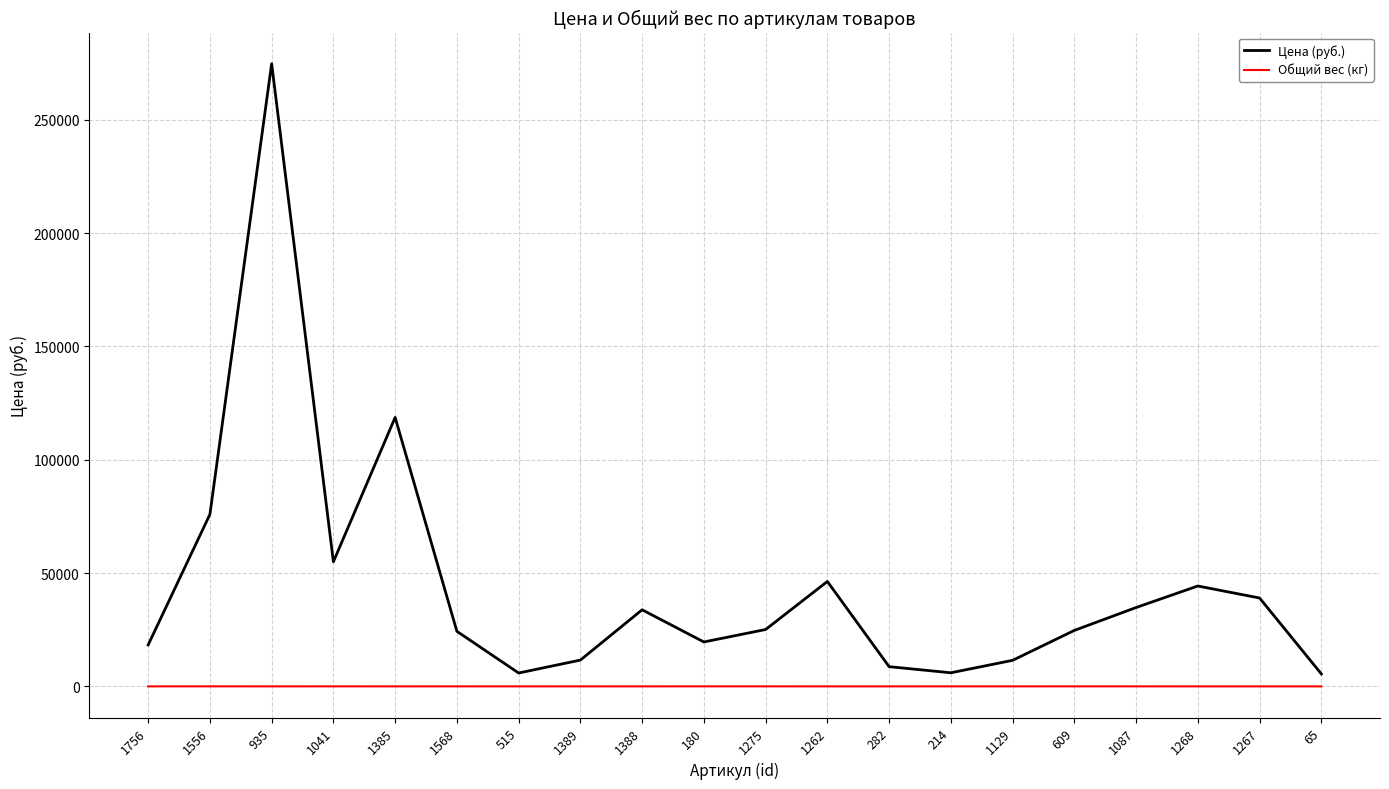

The value of Цена (руб.) at 1556 is 38863.0. True or false?

False